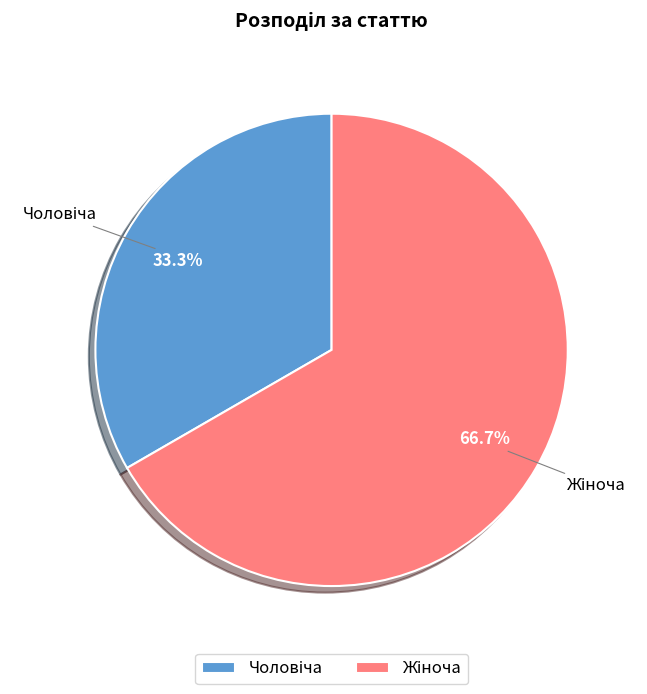

Is there any slice that represents more than half of the pie?

Yes